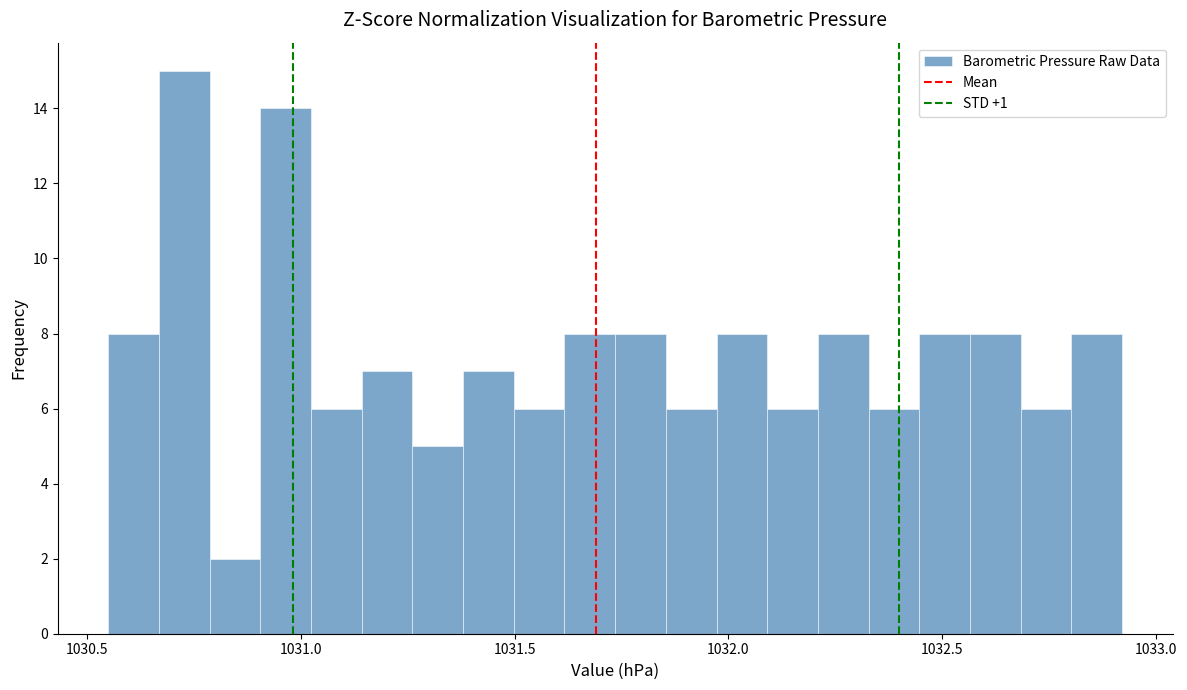

Around what value on the x-axis is the tallest bar? Give the approximate position of its centre, as read against the axis.

1030.75